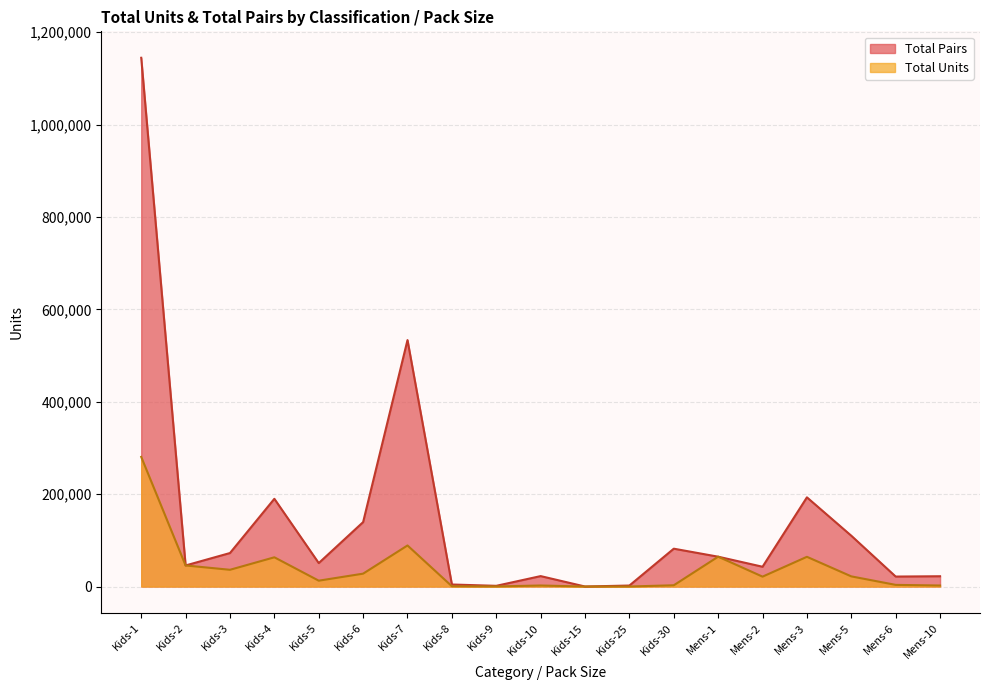

What is the label of the 16th point from the left?

Mens-3